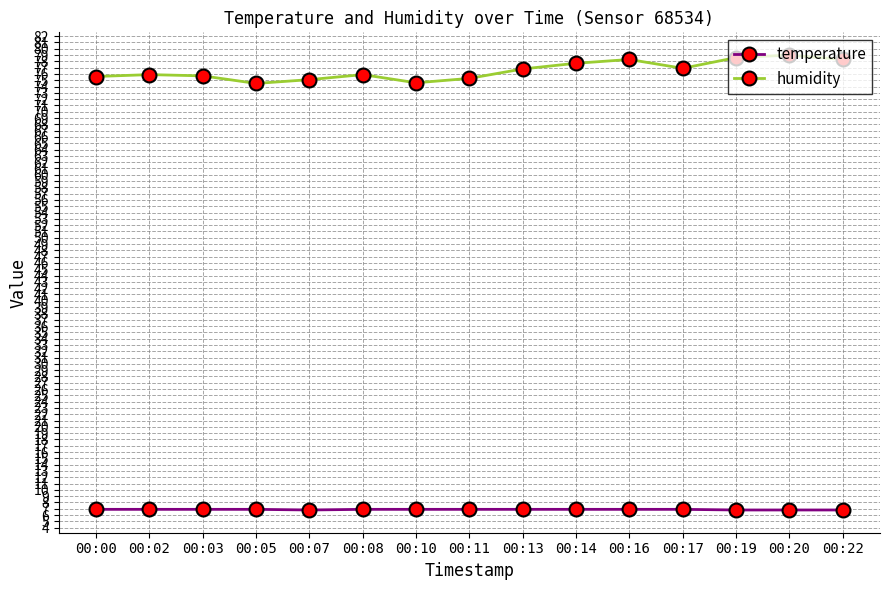

True or false: humidity has a value of 78.6 at 00:19.

True